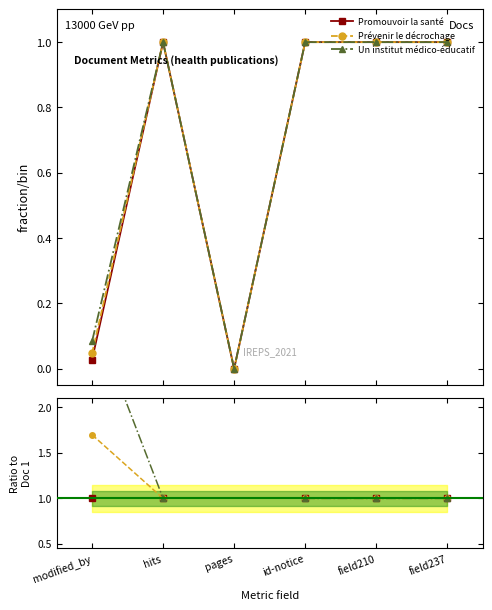

What is the label of the 3rd point from the left?

pages